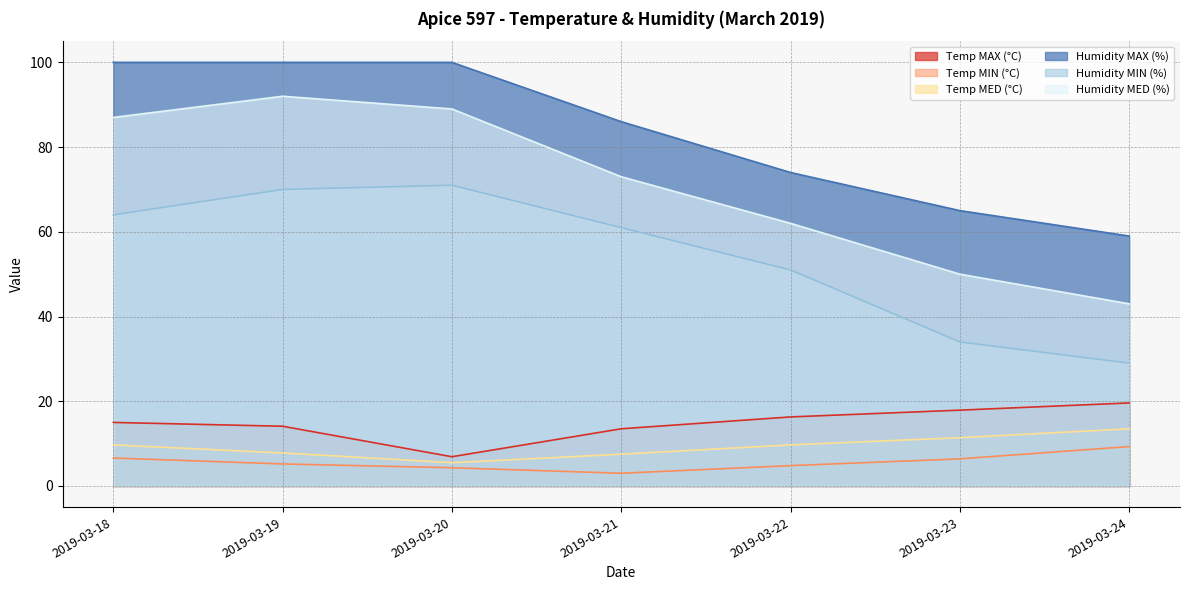

How many data points does each series have?

7